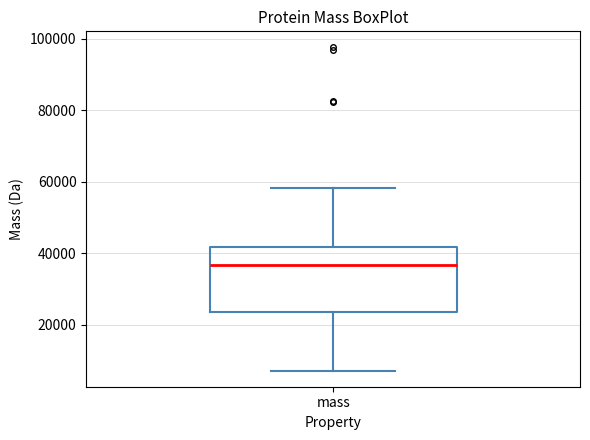

Where is the lower edge of the box for mass on the y-axis? The values are not printed on the chart, so give them approximately, as read against the axis.

24000